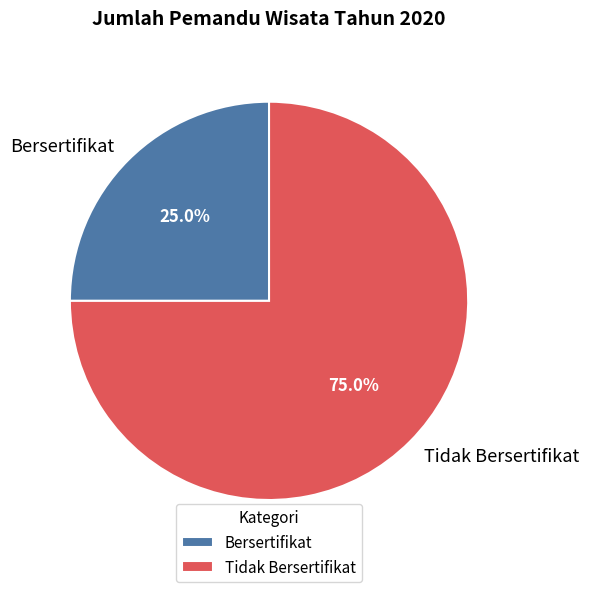

How much of the chart is everything except Bersertifikat?

75.0%